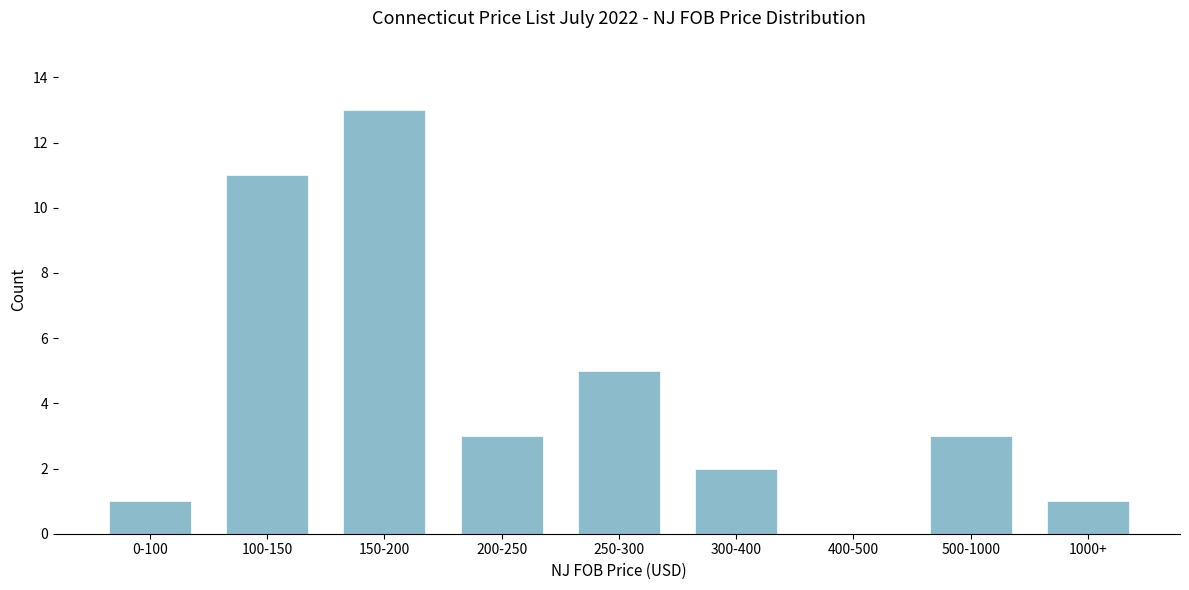

Reading left to right, what are all the values shown in this chart?

0-100=1	100-150=11	150-200=13	200-250=3	250-300=5	300-400=2	400-500=0	500-1000=3	1000+=1